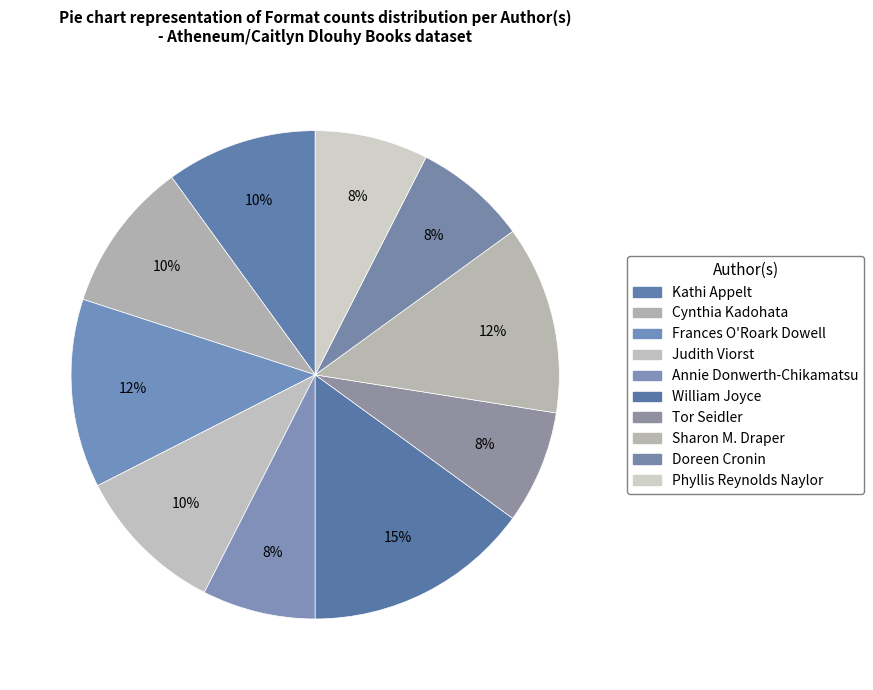

Count the number of slices in the pie.

10